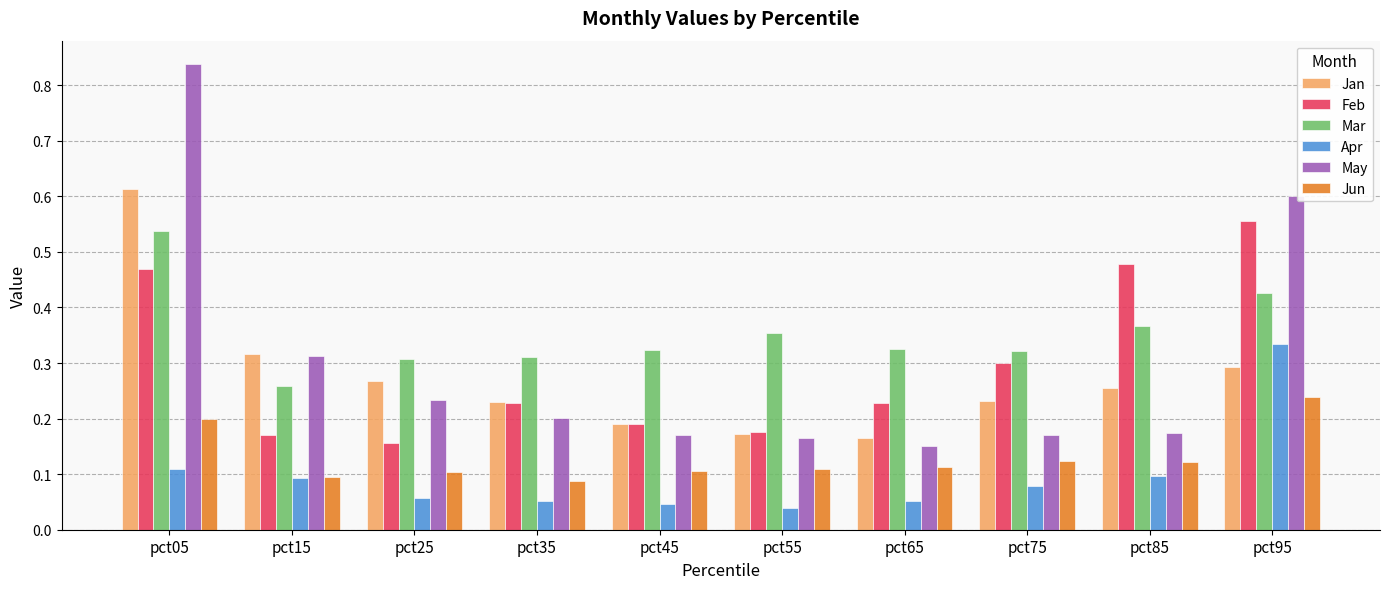

How many Mar values are between 0 and 1?

10